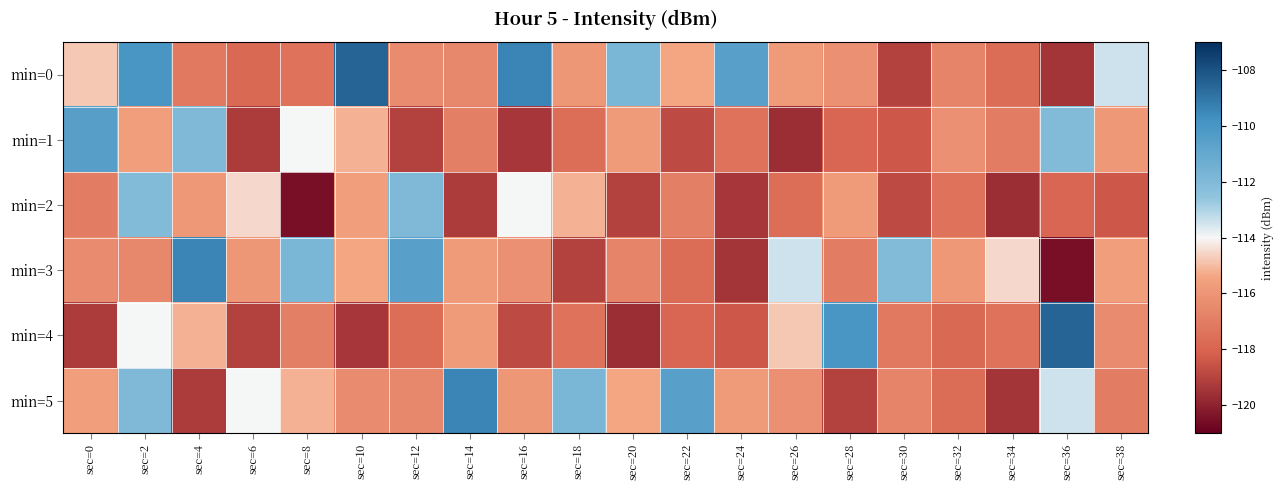

At sec=16, list the series in order from largest to smallest.

min=0, min=2, min=5, min=3, min=4, min=1